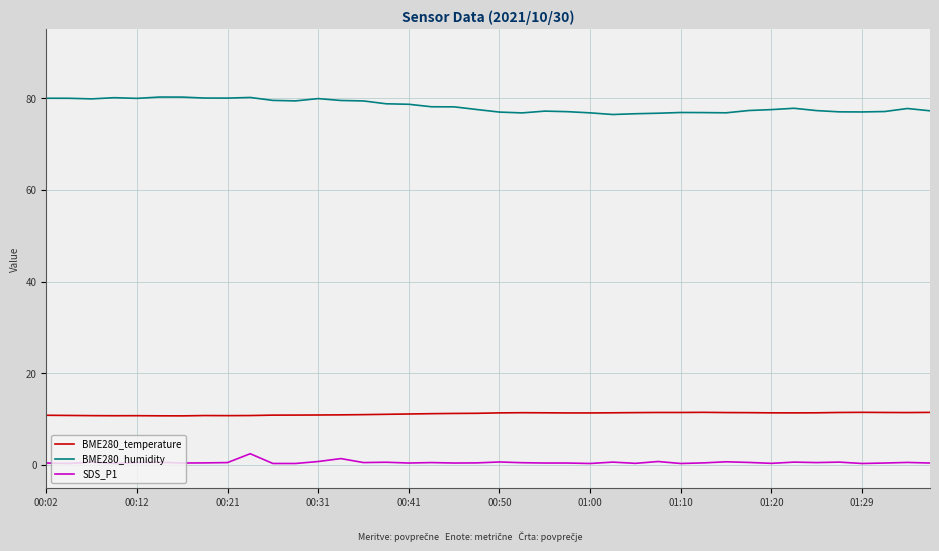

What is the difference between the maximum and minimum values in the BME280_humidity series?

3.8